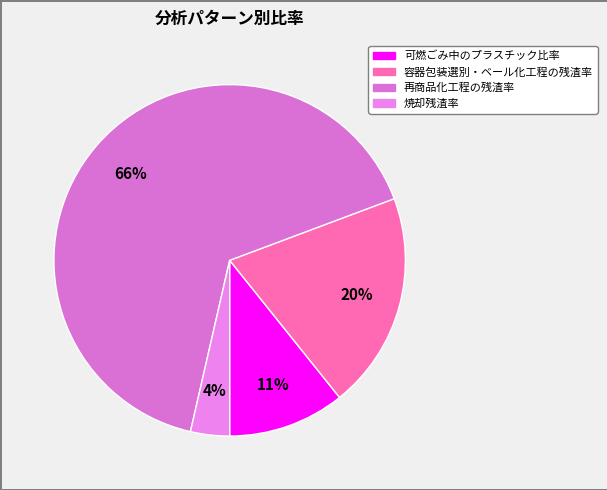

What percentage do 容器包装選別・ベール化工程の残渣率 and 焼却残渣率 together represent?

23.5%